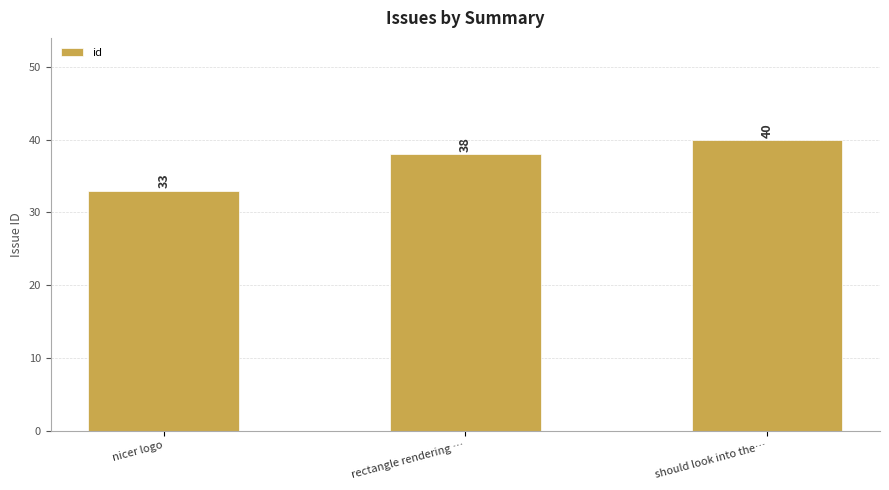

What is the minimum value shown in the chart?

33